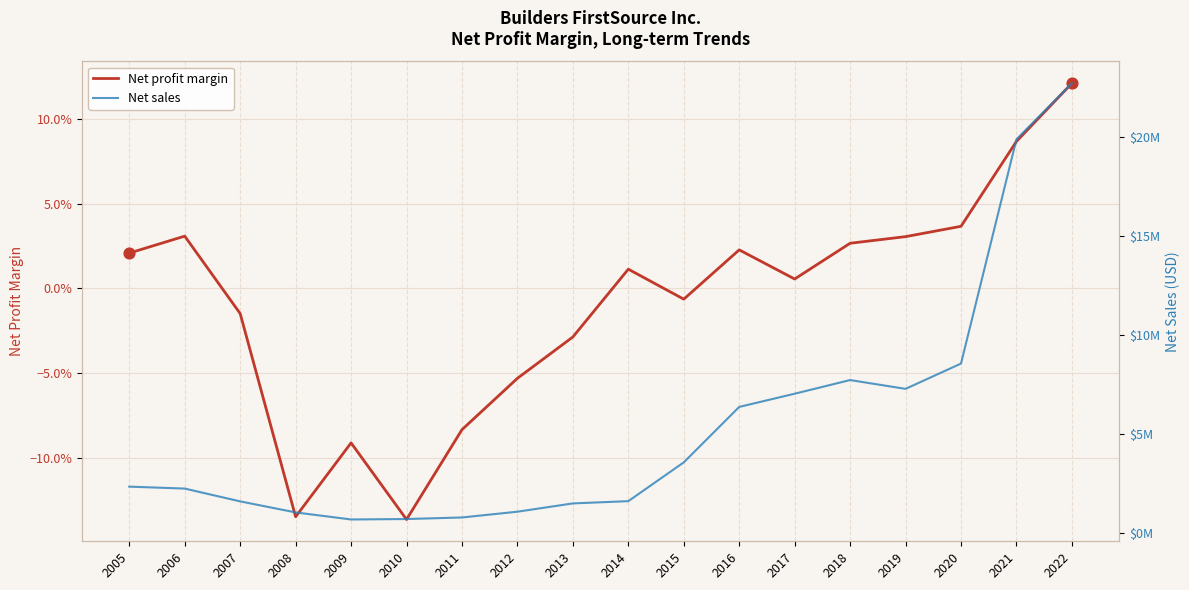

Which series has the largest total across all categories?

Net sales